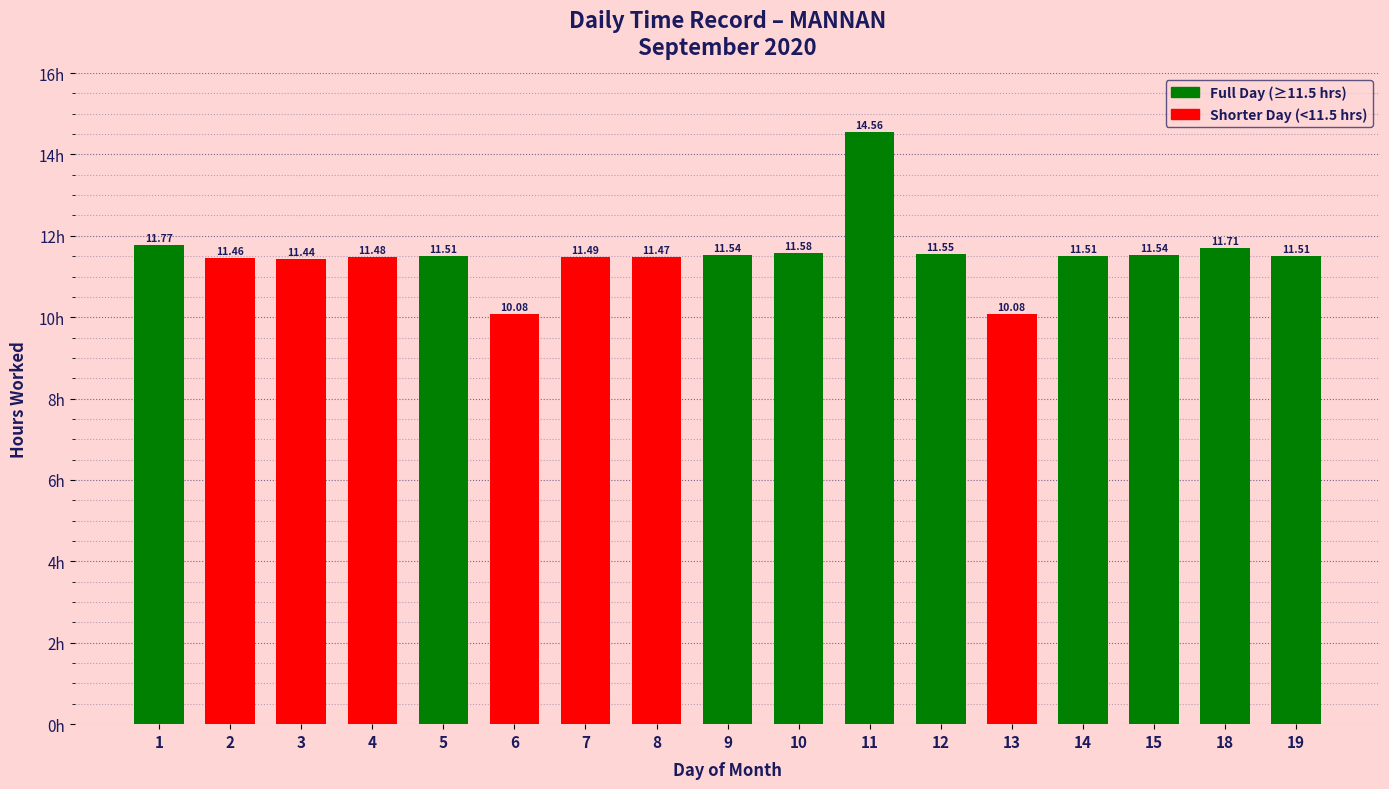

What is the sum of the values at 7 and 2?

23.0